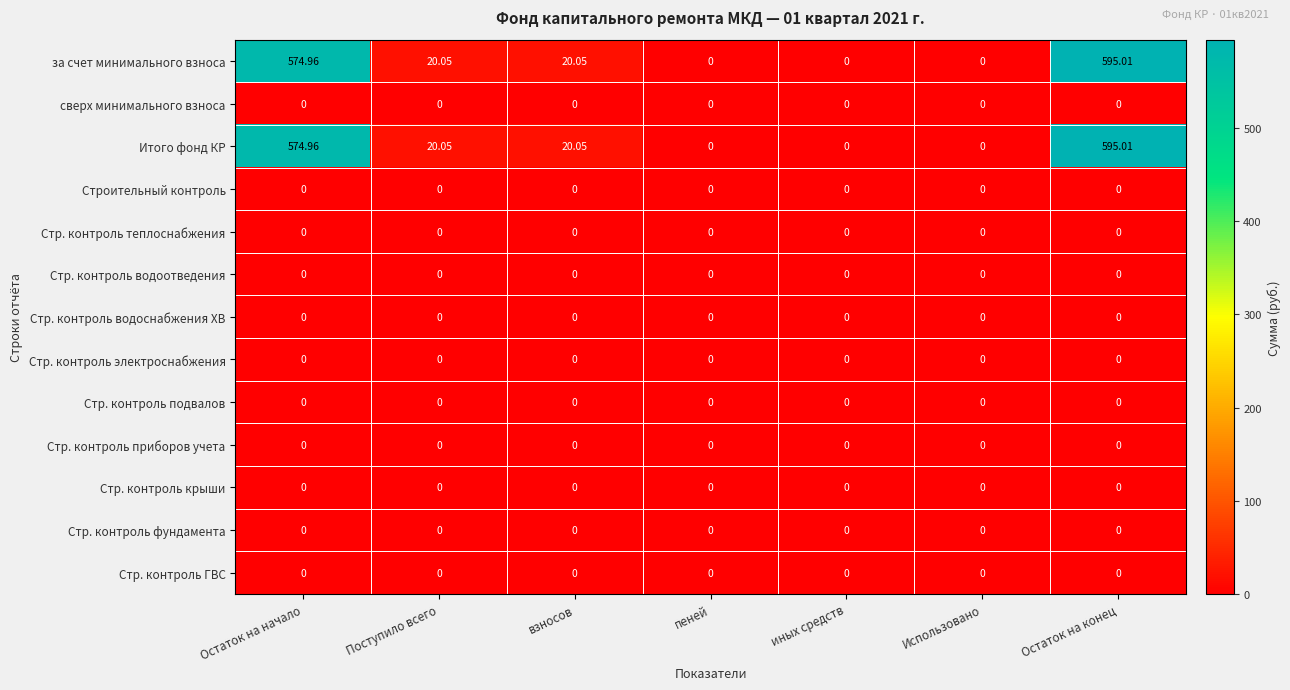

How many categories are shown in the chart?

7